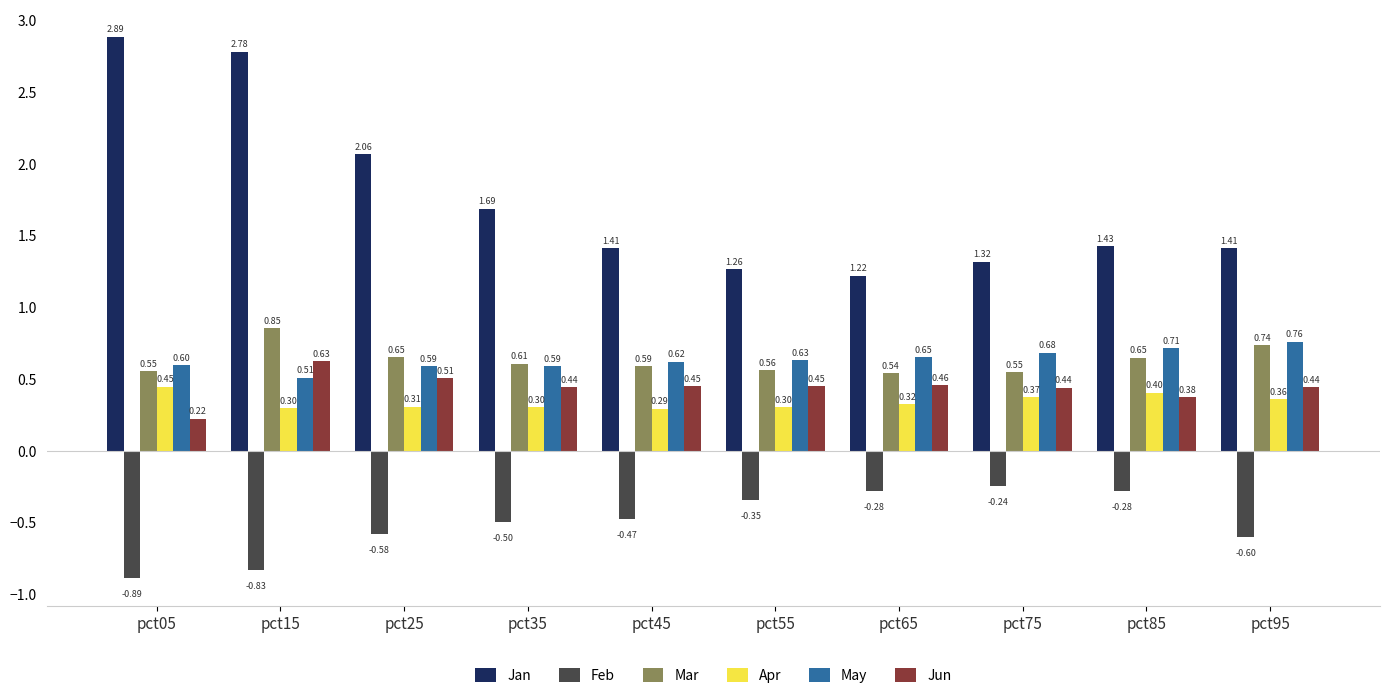

What is the difference between the second highest and second lowest values in the Feb series?

0.6